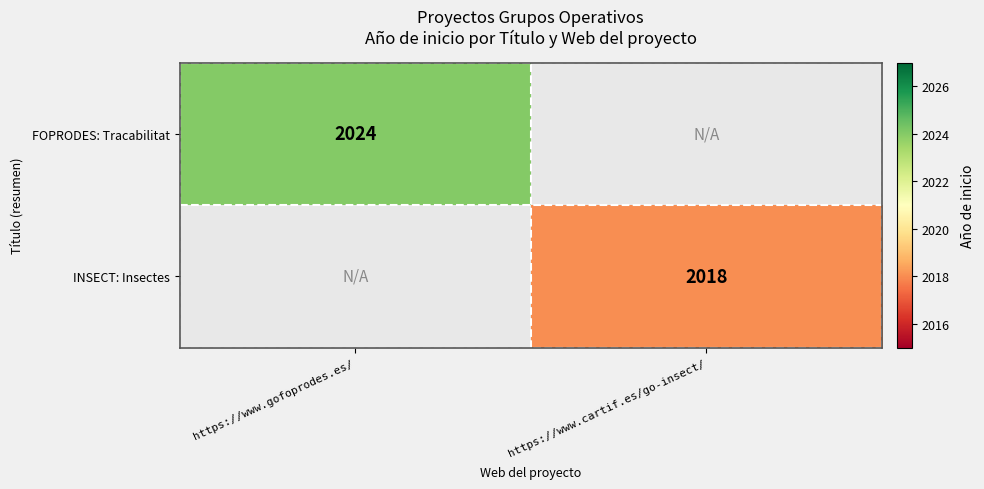

At which category is the sum across all series the highest?

https://www.gofoprodes.es/